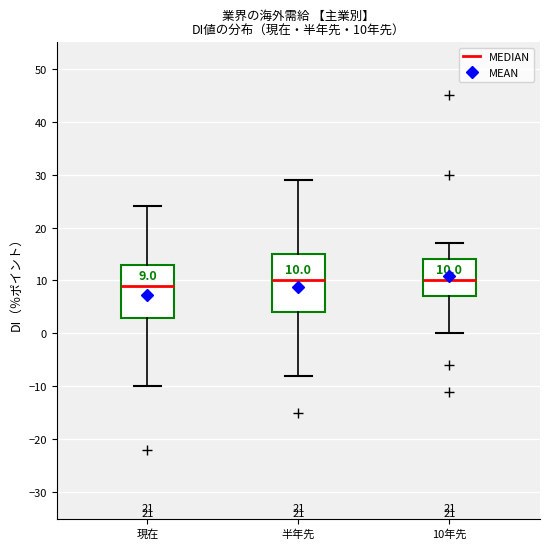

Which box has the lowest median line?

現在